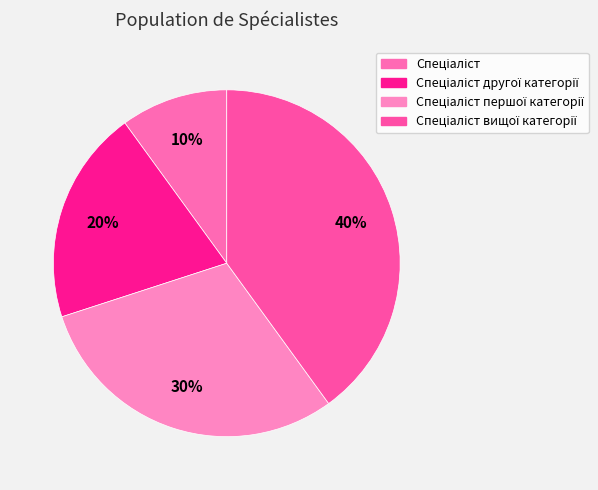

Count the number of slices in the pie.

4